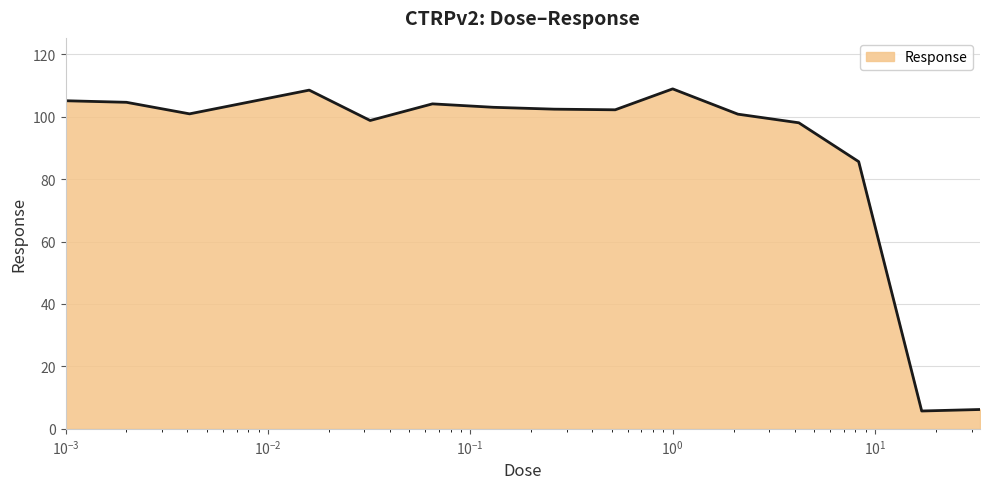

What is the maximum value shown in the chart?

108.9